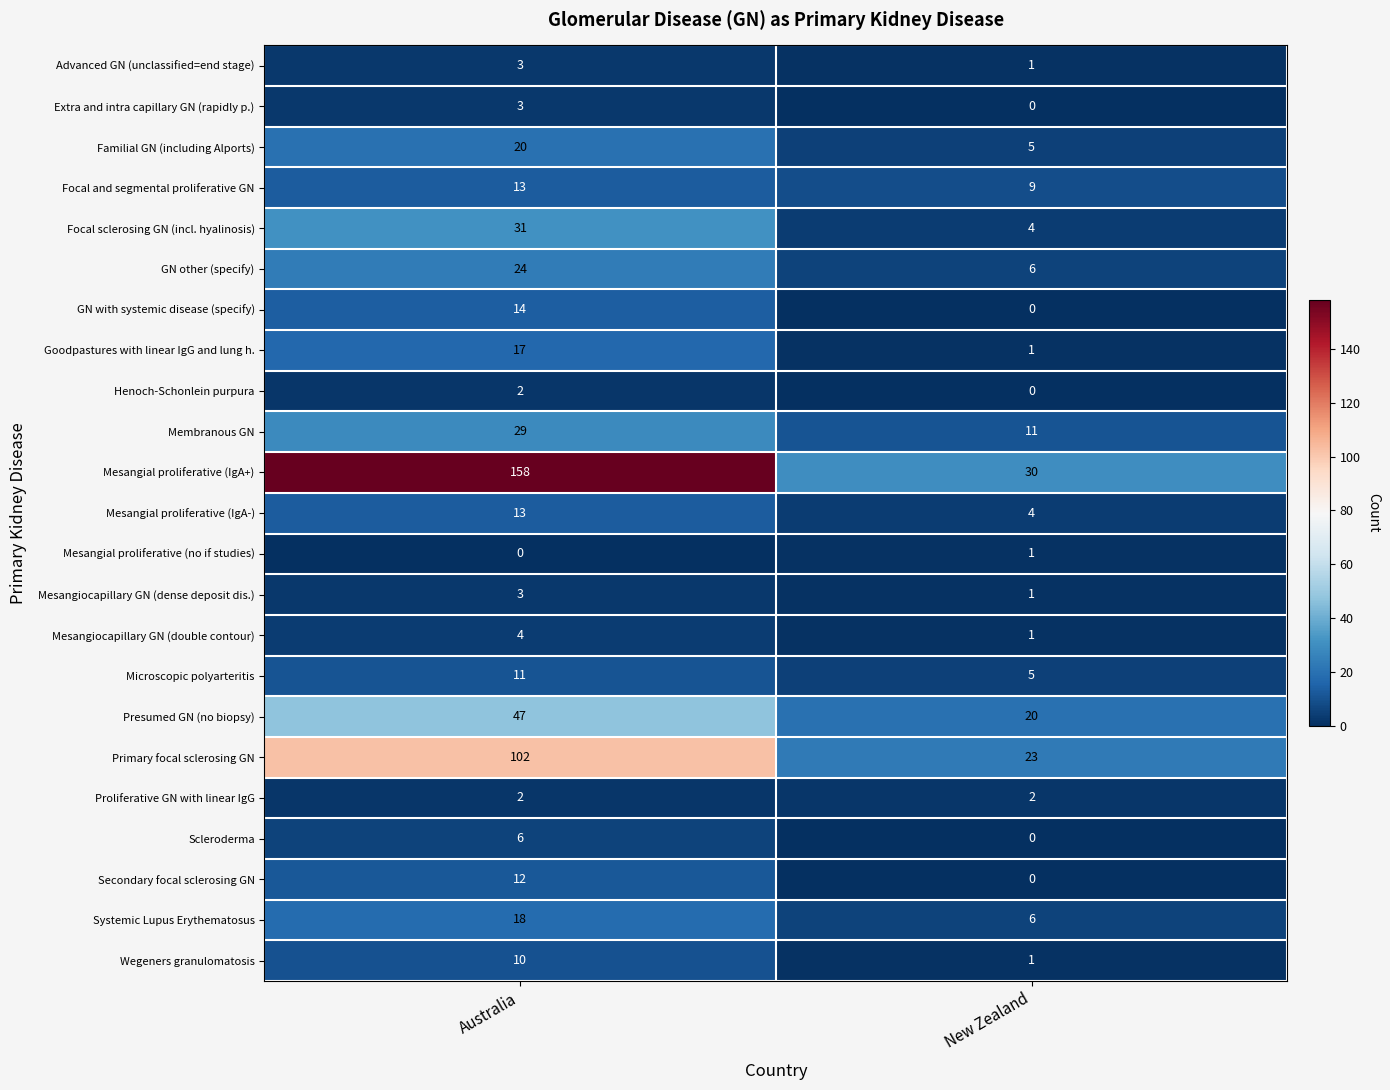

List the labels in order of Systemic Lupus Erythematosus value, largest first.

Australia, New Zealand